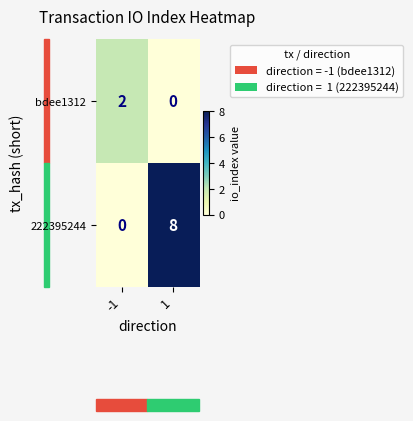

List the series in order of their overall mean, highest first.

222395244, bdee1312